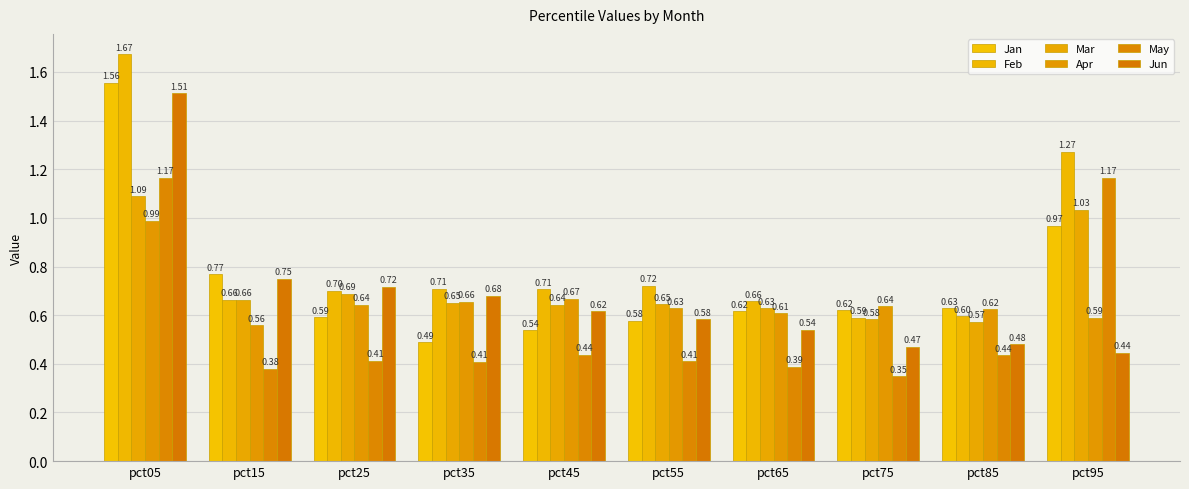

True or false: Jan has a value of 0.6 at pct55.

True